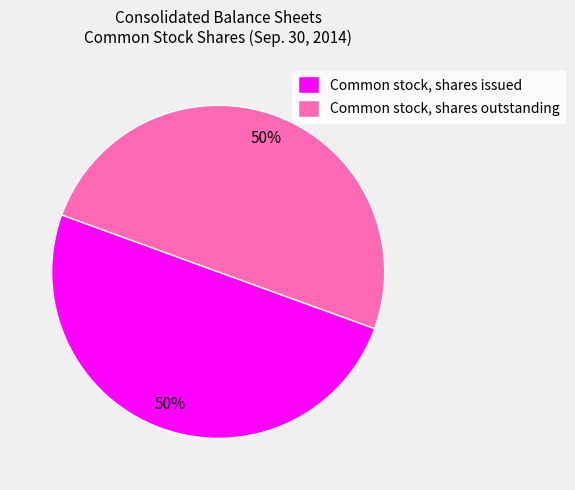

How many slices are in this pie chart?

2